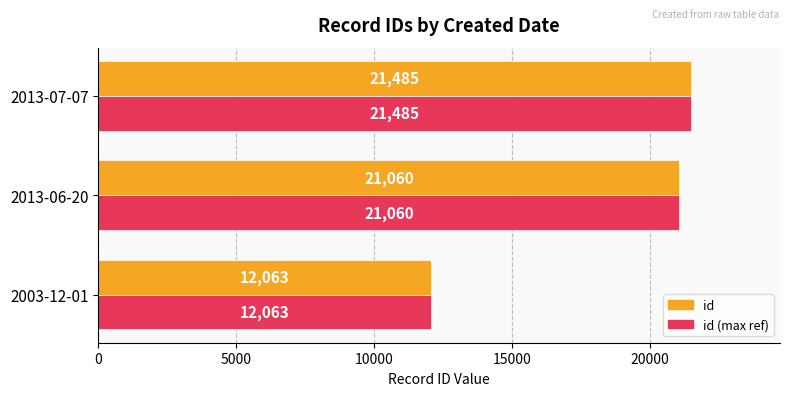

What is the difference between the maximum and minimum values in the id (max ref) series?

9422